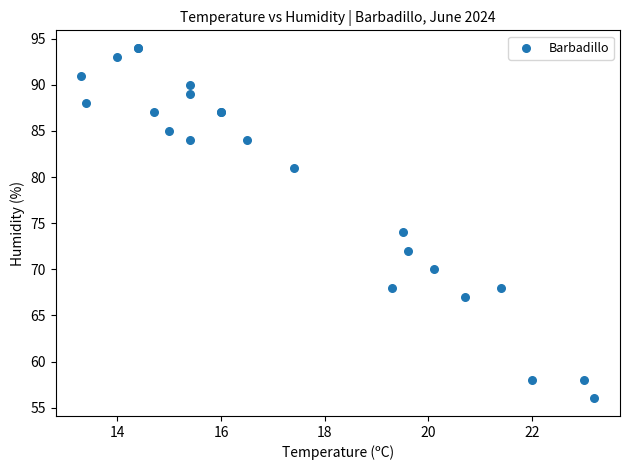

What Y value in the scatter plot is closest to 75?

74